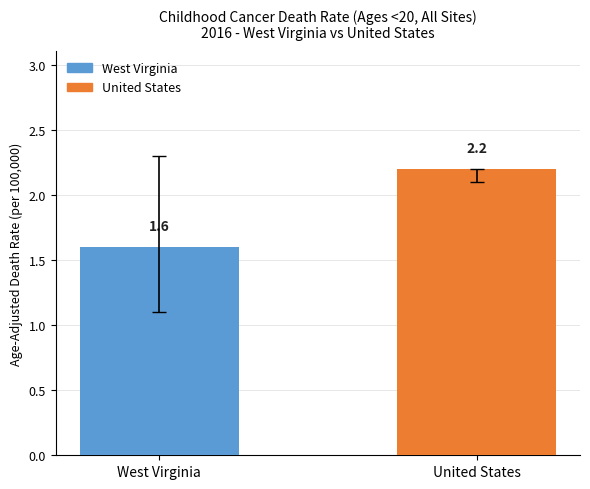

At which category does the chart reach its minimum across all series?

West Virginia